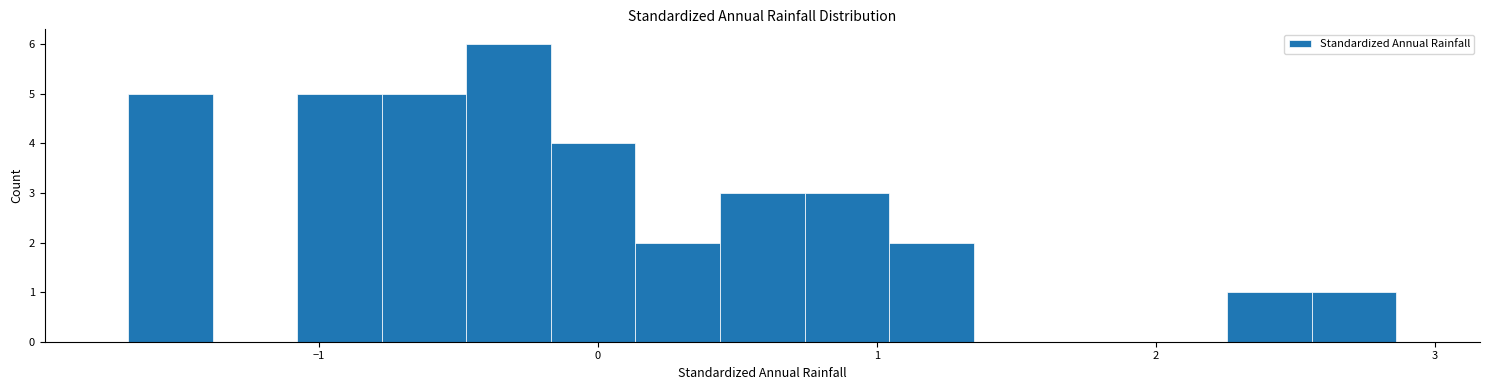

Around what value on the x-axis is the tallest bar? Give the approximate position of its centre, as read against the axis.

-0.3